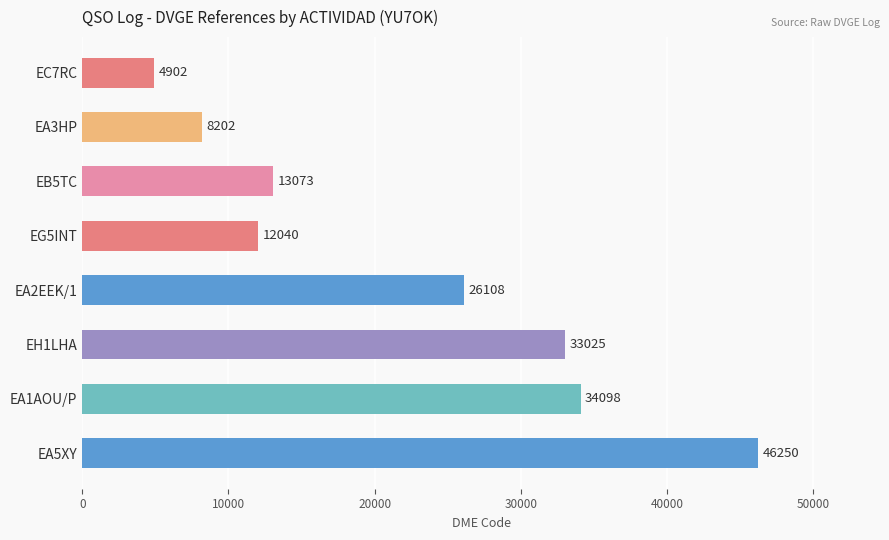

How many data points are less than 26108?

4